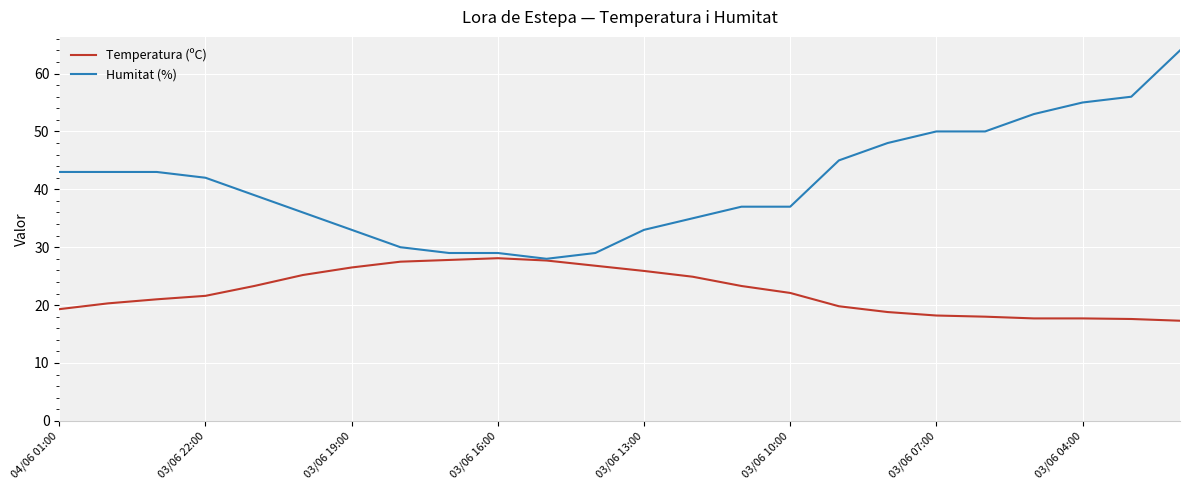

Rank the series by their average value, from highest to lowest.

Humitat (%), Temperatura (ºC)